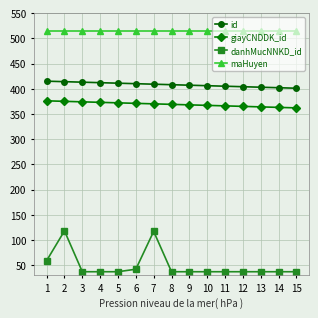

What is the maximum value for giayCNDDK_id?

376